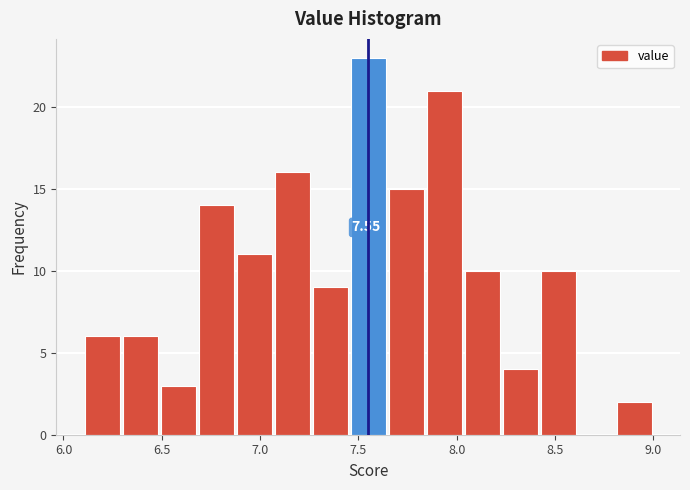

Around what value on the x-axis is the tallest bar? Give the approximate position of its centre, as read against the axis.

7.55